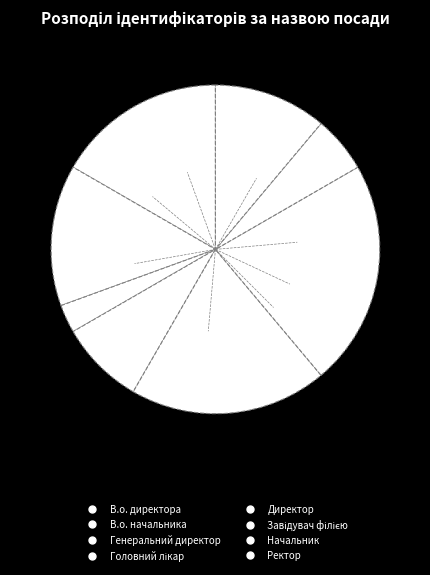

Rank the categories by value from lowest to highest.

Генеральний директор, Начальник, Головний лікар, Ректор, В.о. начальника, В.о. директора, Директор, Завідувач філією